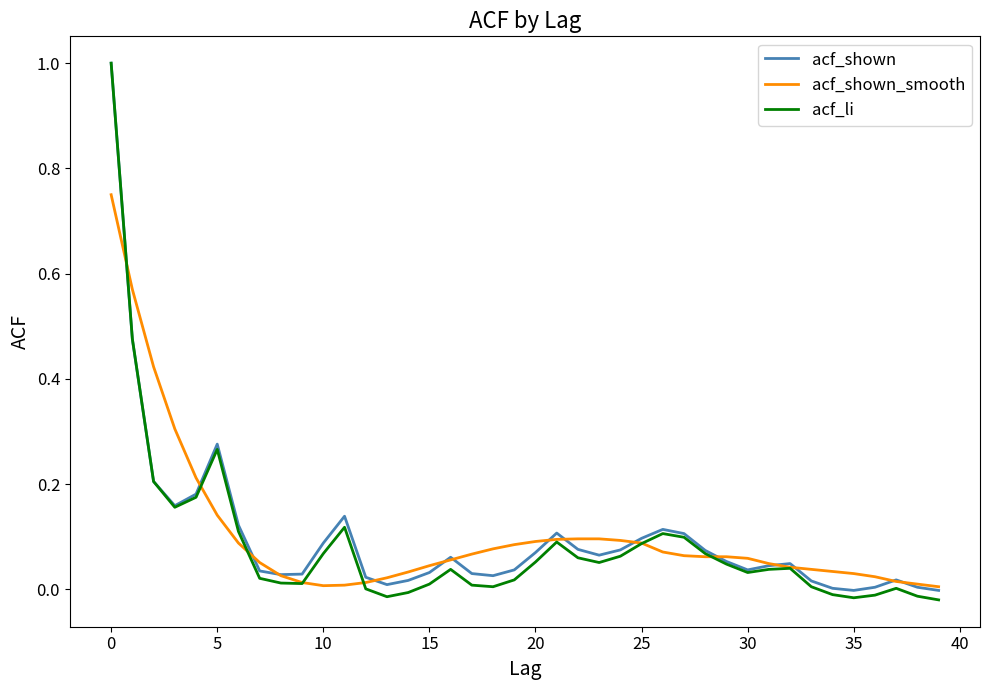

What is the maximum value for acf_li?

1.0